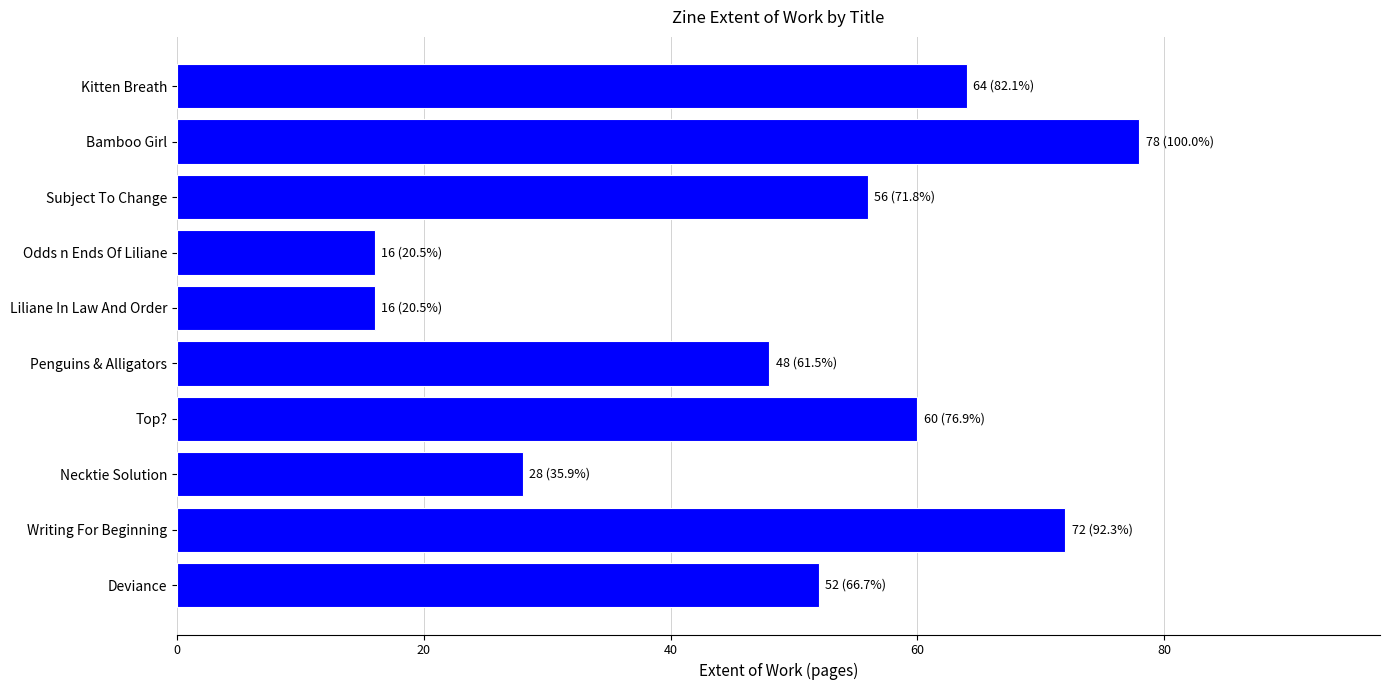

Approximately how many times larger is the value at Deviance compared to Kitten Breath?

0.8